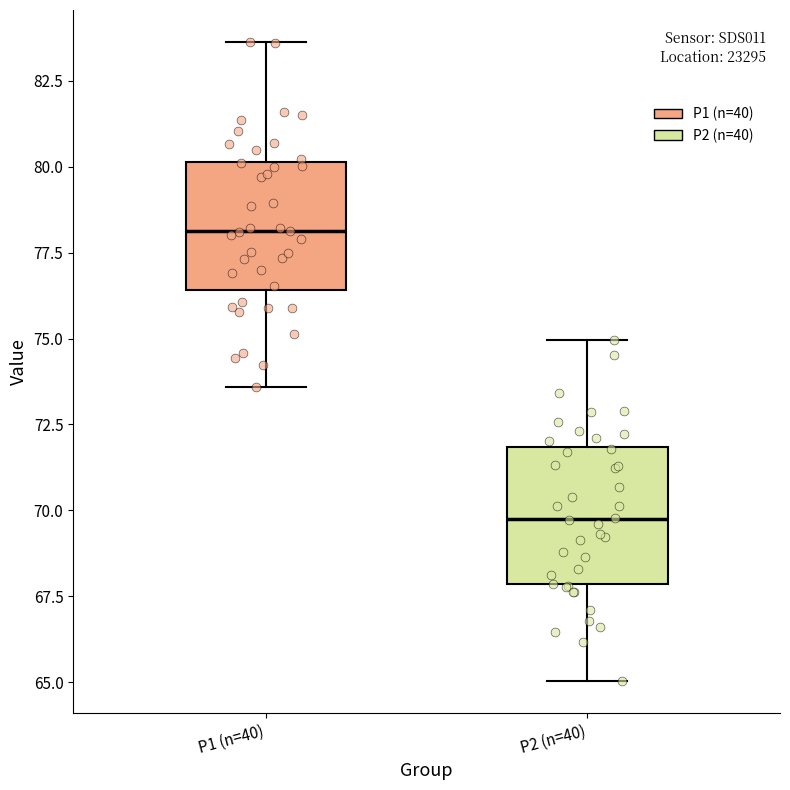

Reading left to right, transcribe this box plot: for each box, give where its median line is, the range the box spans, and where its two whiskers end, as read against the y-axis. The values are not printed on the chart, so give them approximately, as read against the axis.

P1 (n=40): median 78.0, box 76.5 to 80.0, whiskers 73.5 to 83.5
P2 (n=40): median 70.0, box 68.0 to 72.0, whiskers 65.0 to 75.0